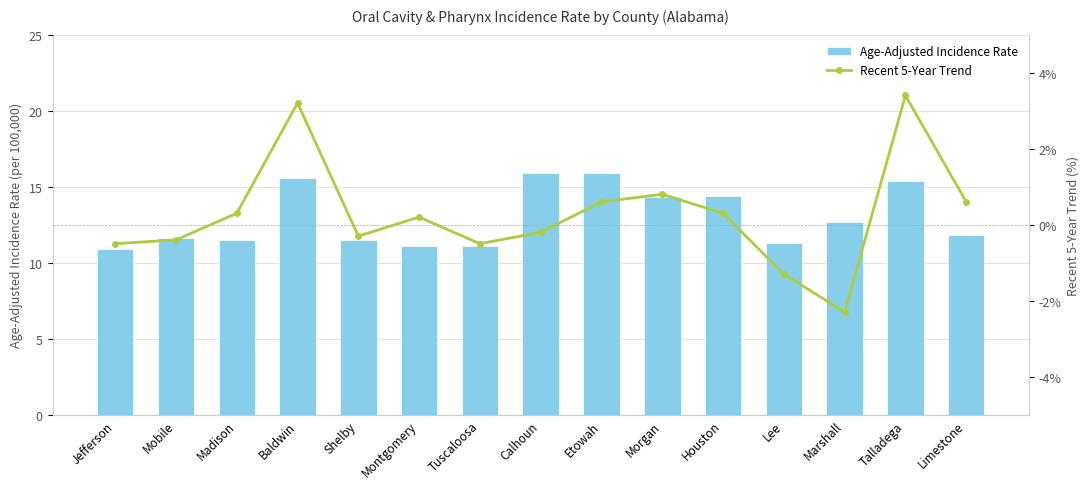

What is the smallest value displayed?

-2.3